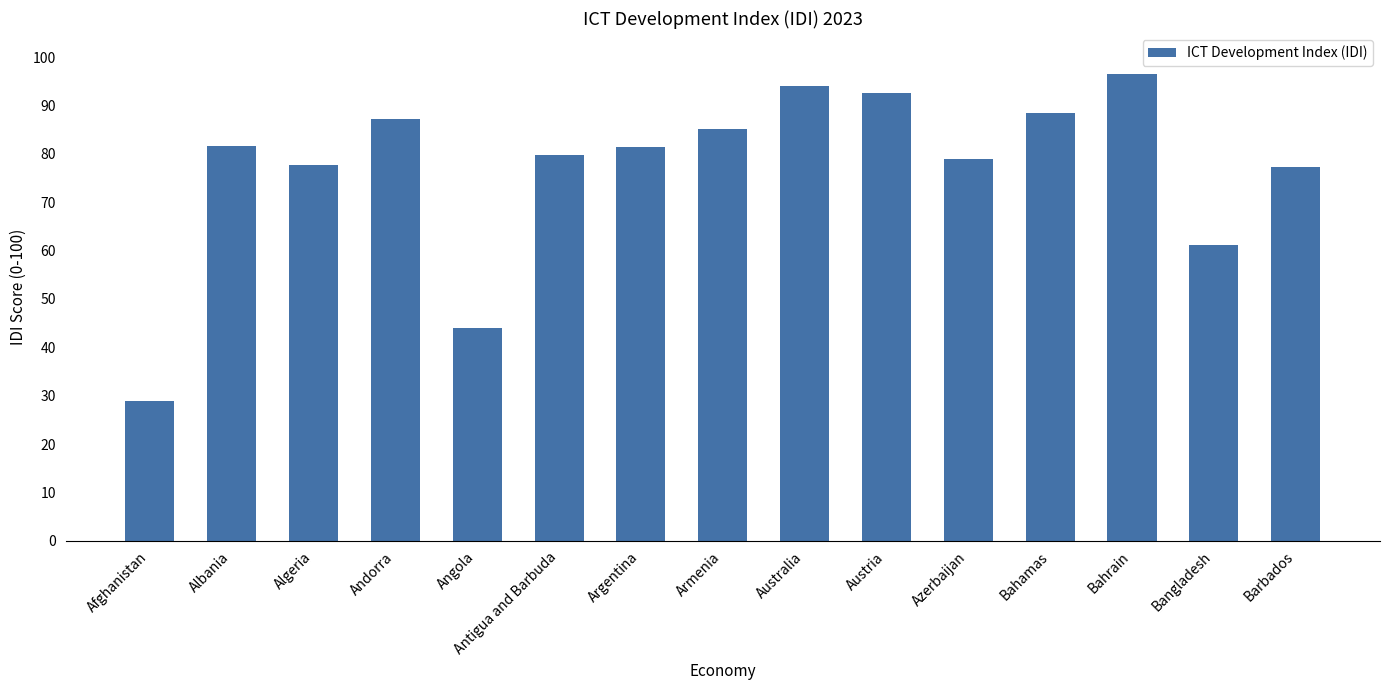

Between Austria and Andorra, which is larger?

Austria